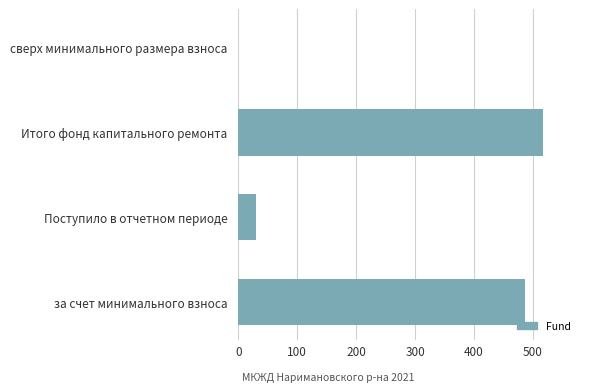

What is the sum of all values?

1033.9